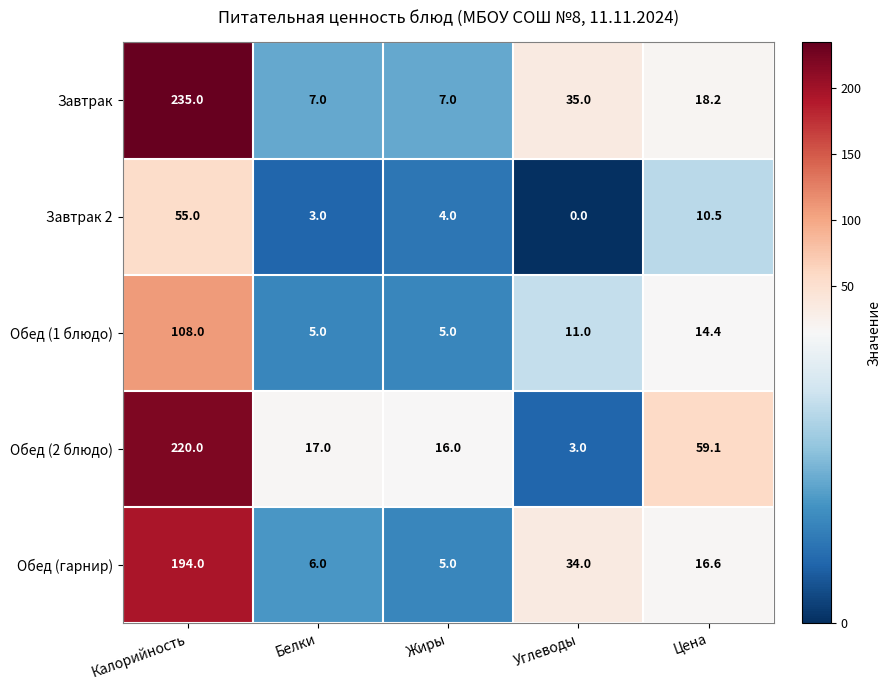

How many data points does each series have?

5